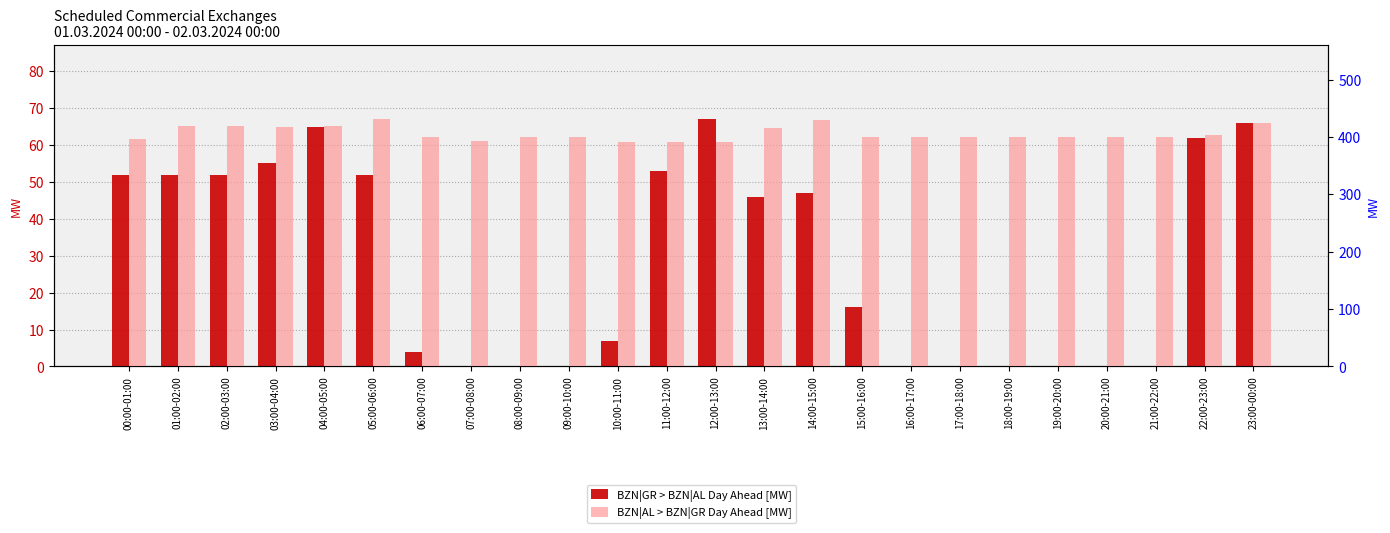

What are all the series names shown in the legend?

BZN|GR > BZN|AL Day Ahead [MW], BZN|AL > BZN|GR Day Ahead [MW]